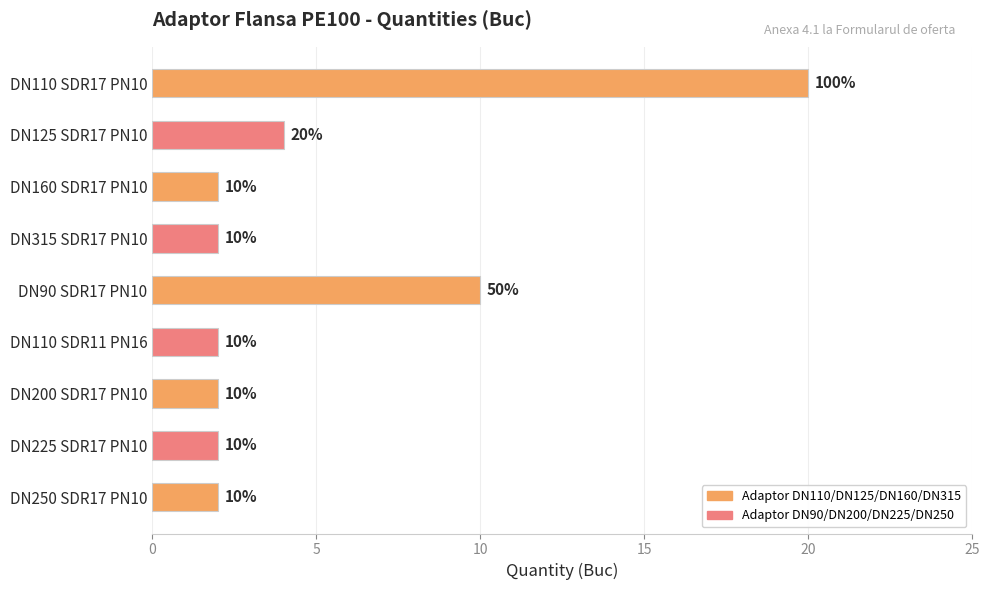

Reading top to bottom, what are all the values shown in this chart?

20	4	2	2	10	2	2	2	2